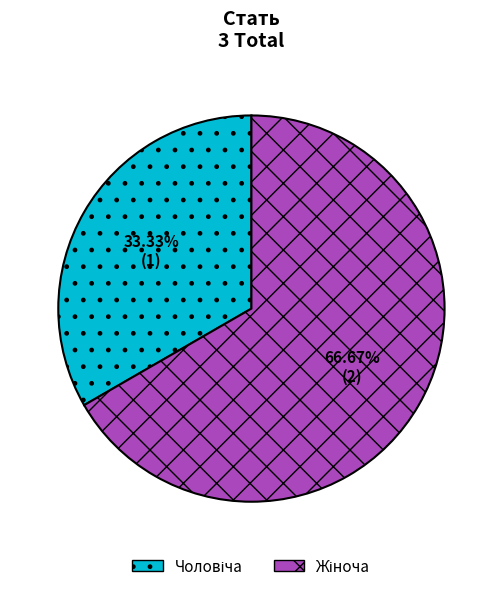

Which category accounts for the majority?

Жіноча